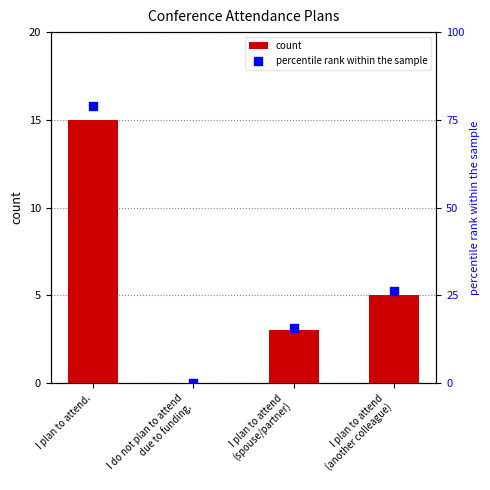

Which series contains the highest Y value?

percentile rank within the sample